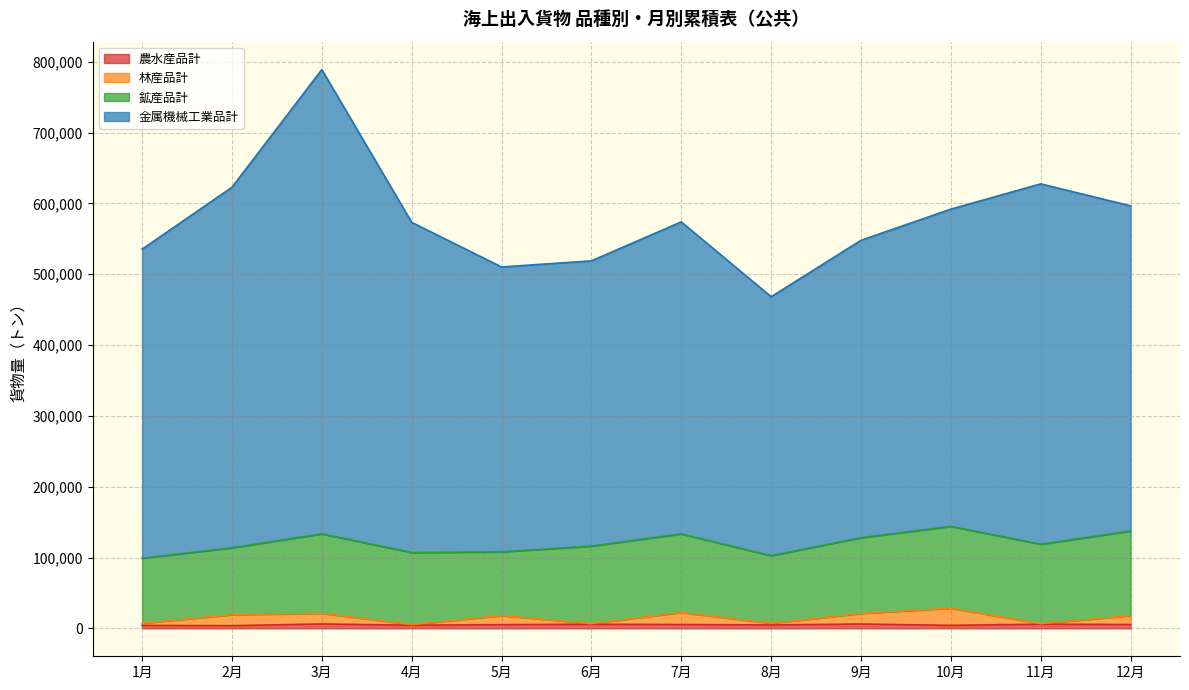

At which category is the sum across all series the highest?

3月